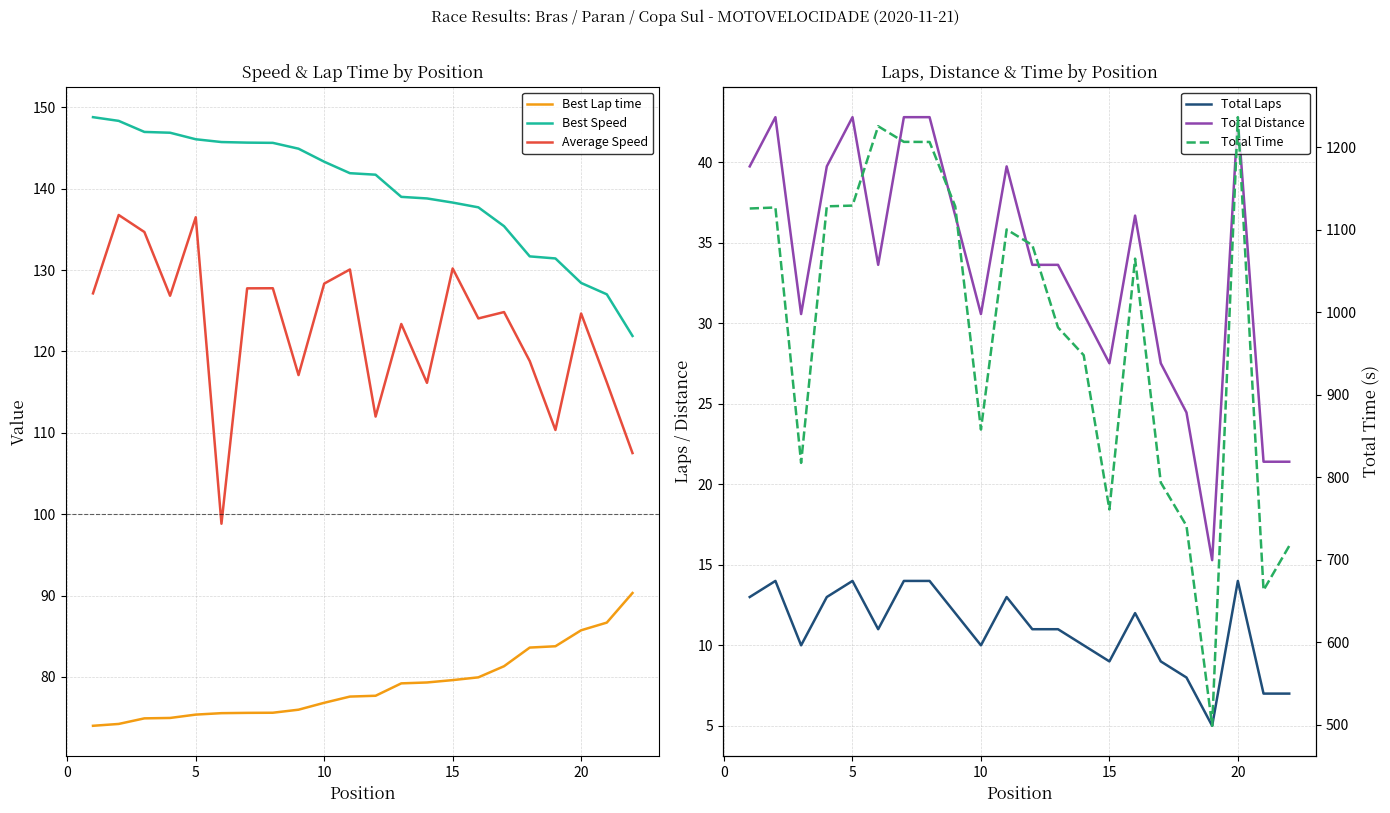

What is the lowest value of the Best Speed series?

121.9